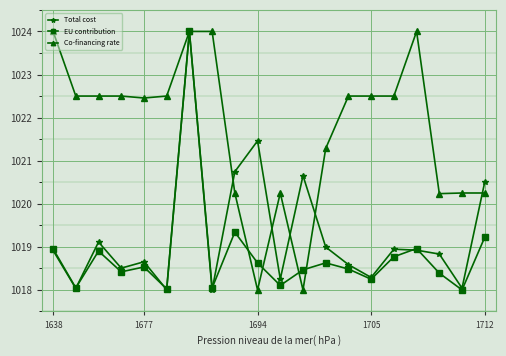

List the series in order of their overall mean, highest first.

Co-financing rate, Total cost, EU contribution